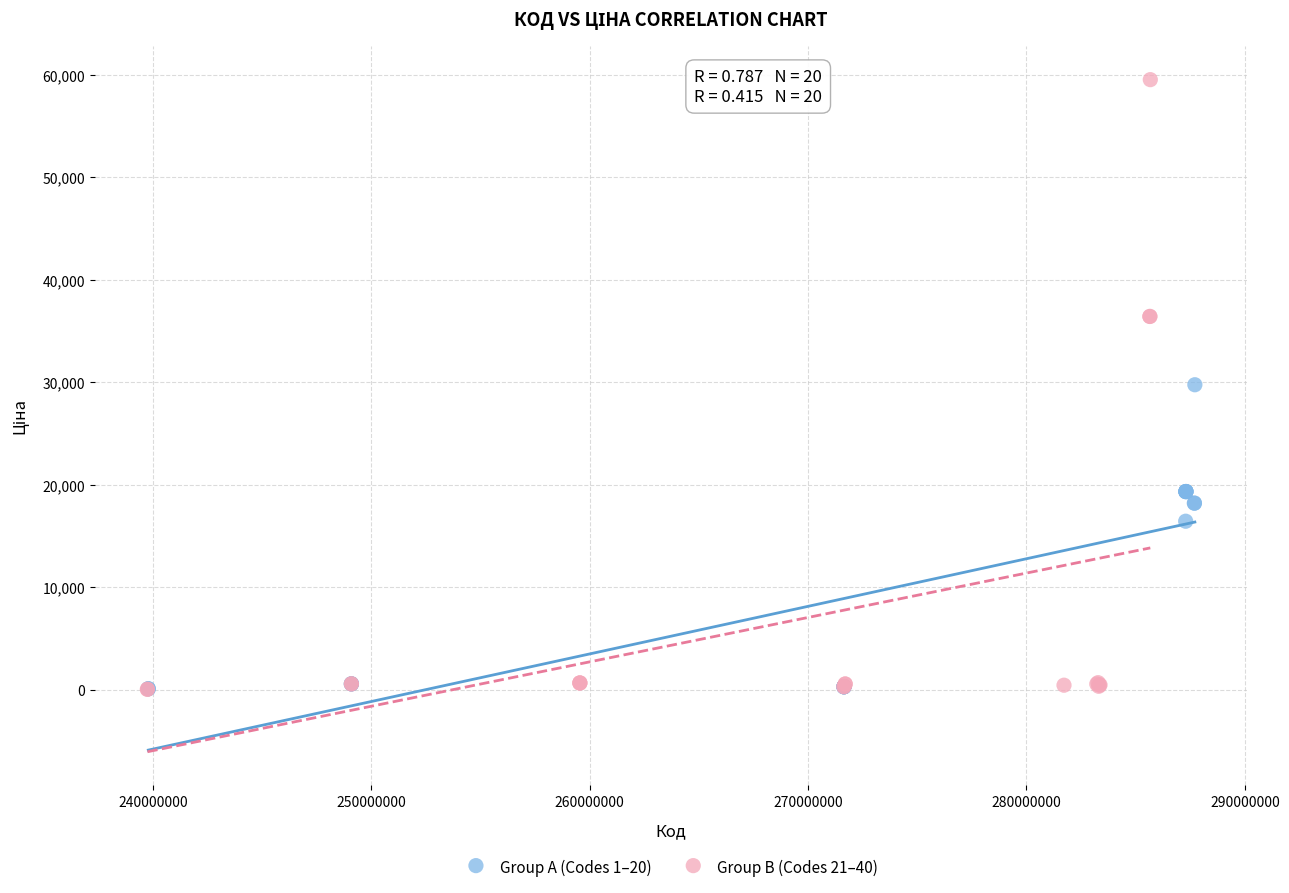

Which series has the widest spread of Y values?

Group B (Codes 21–40)